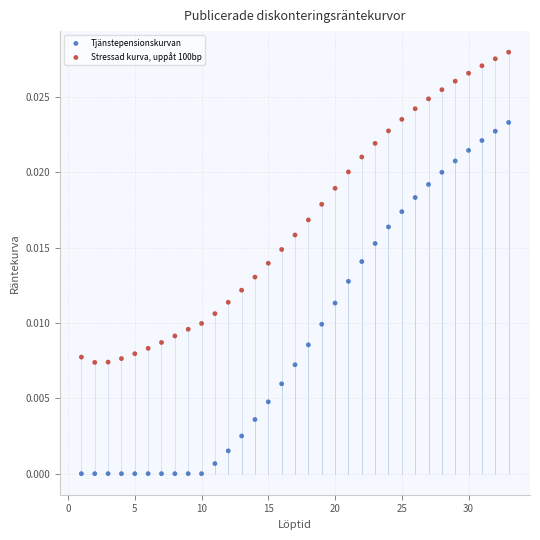

Across all data points, what is the range of X values (max minus min)?

32.0